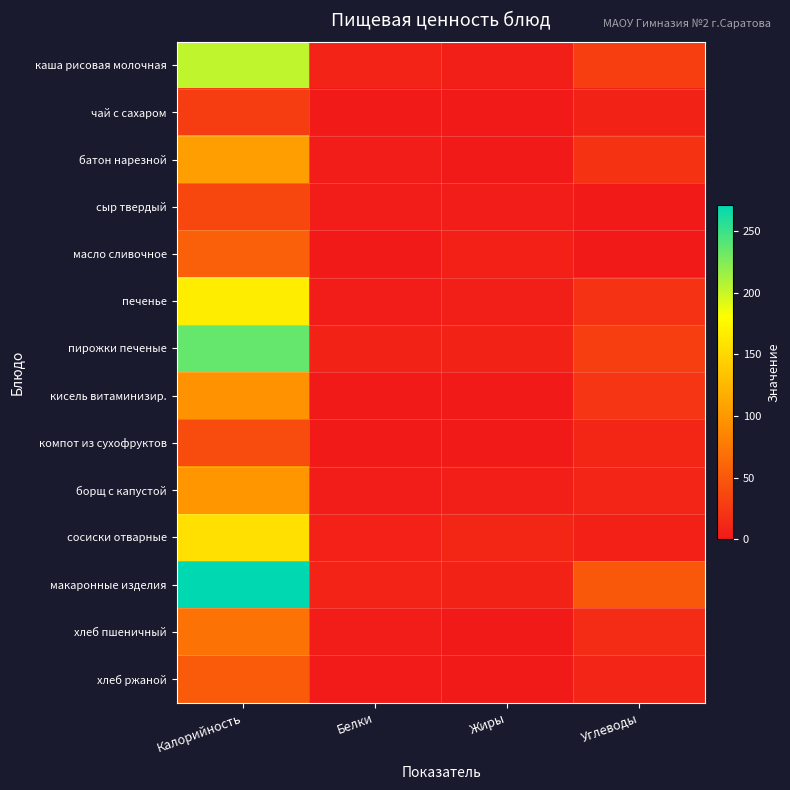

Which has a higher value, Углеводы or Калорийность?

Калорийность